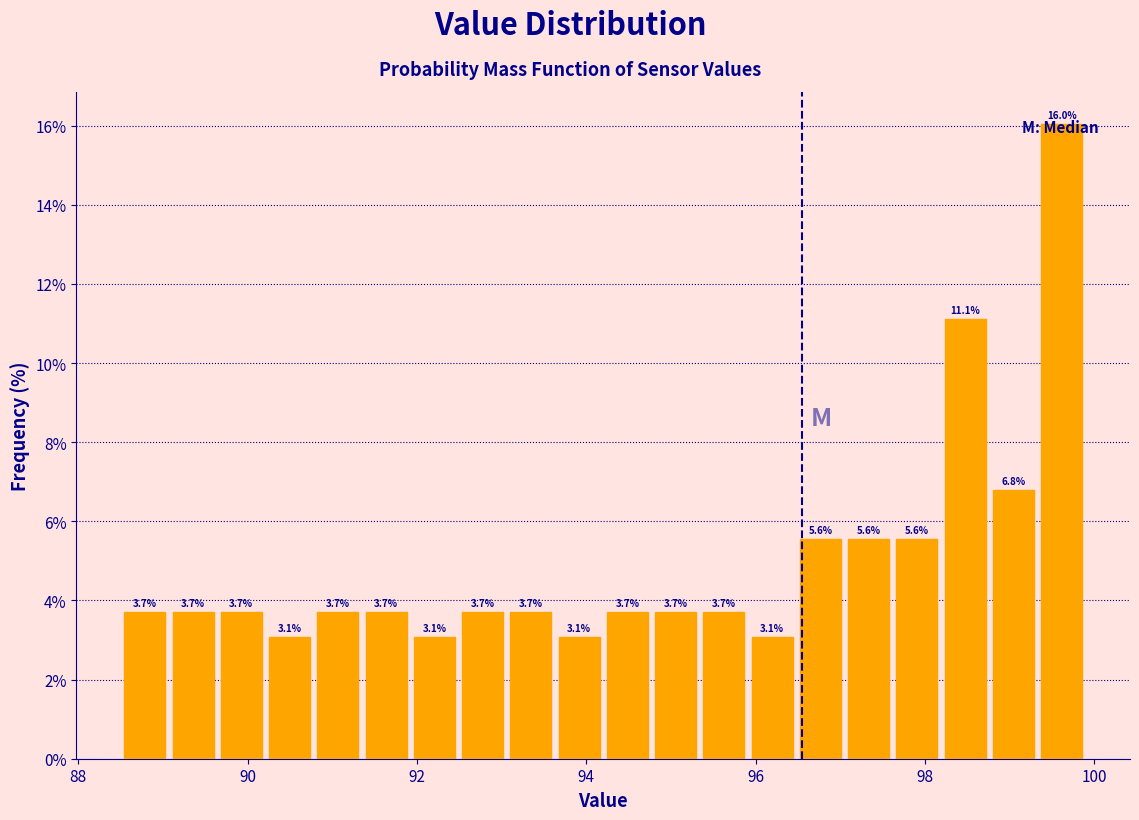

Around what value on the x-axis is the tallest bar? Give the approximate position of its centre, as read against the axis.

99.6